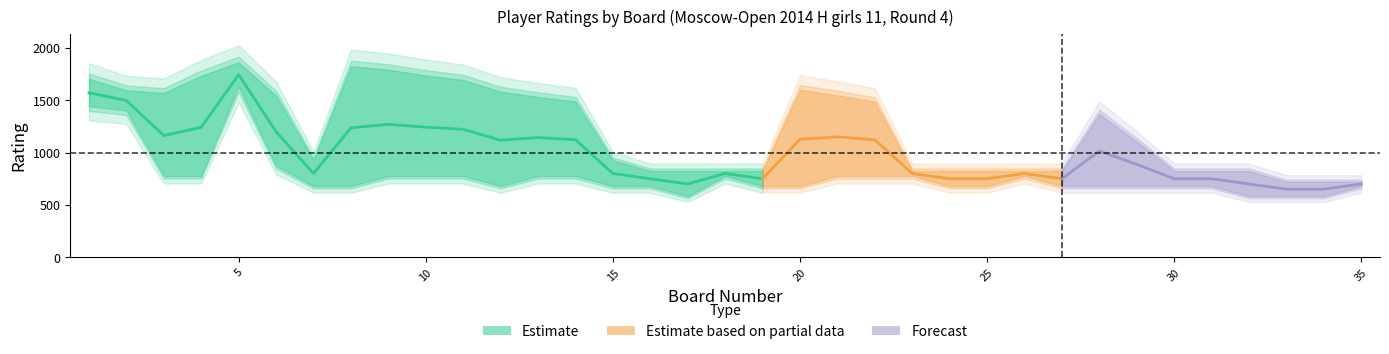

Is it true that Rating_White equals 1068 at 25?

False